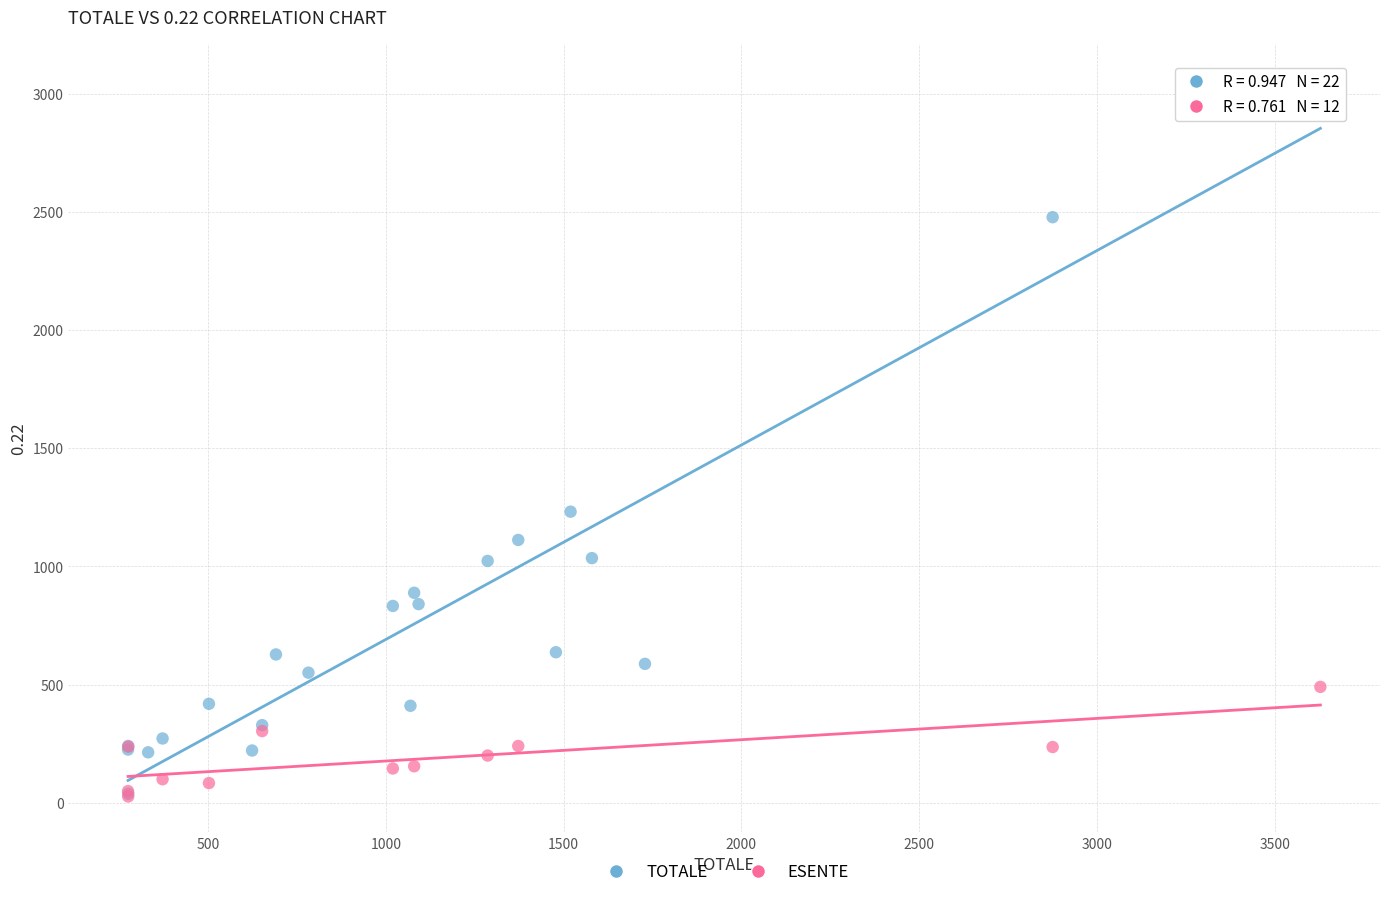

Which series has the largest Y range (max minus min)?

TOTALE